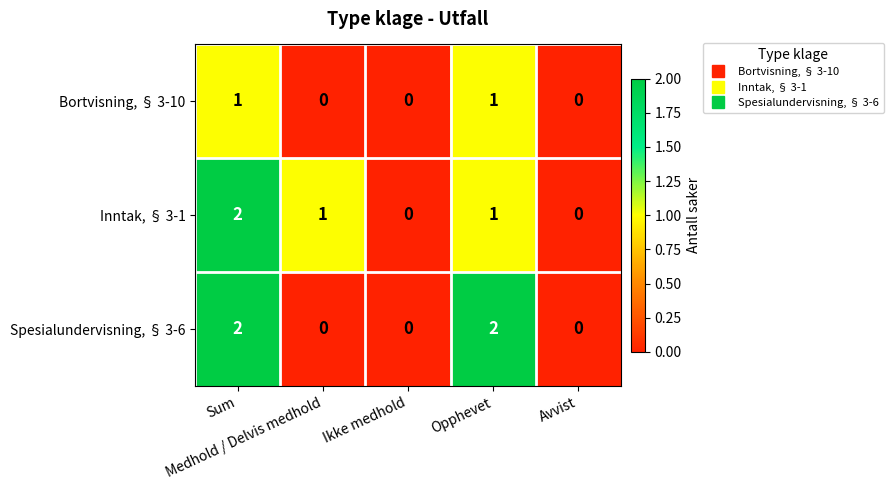

Count the Bortvisning, § 3-10 values in the range 0 to 1.

5